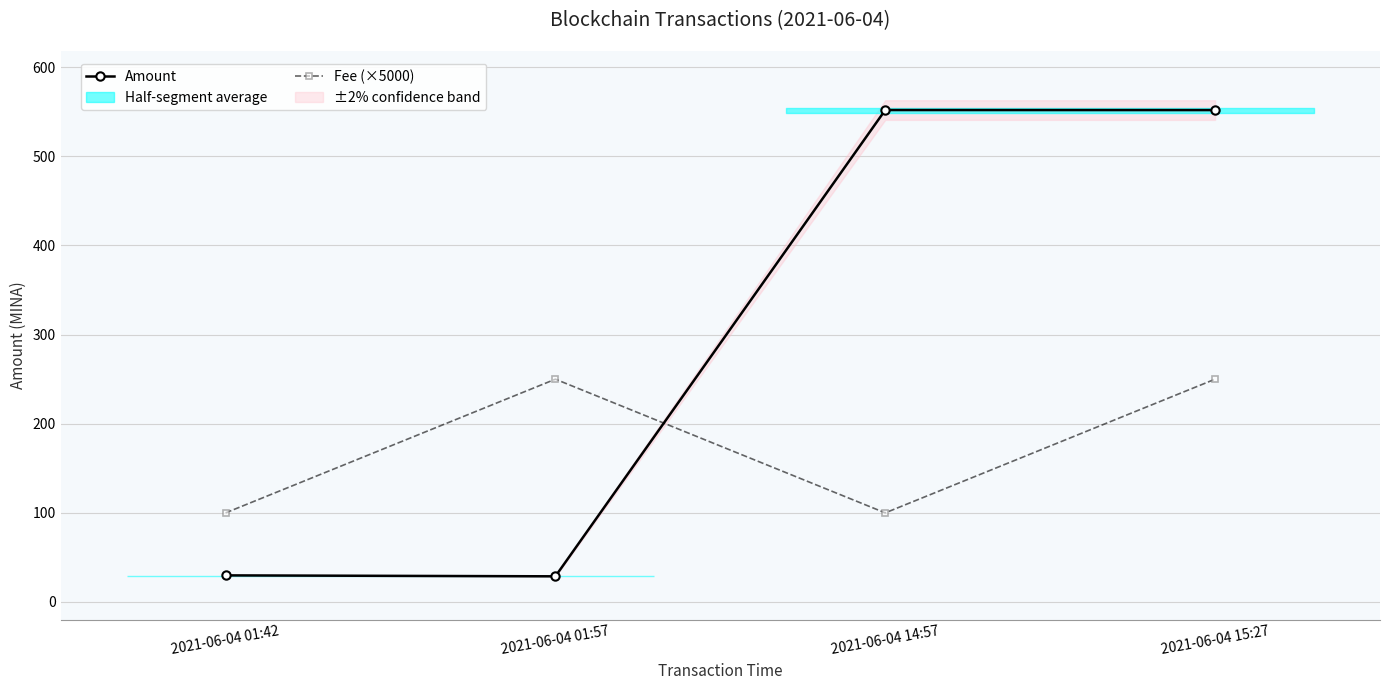

Where is the first local minimum for Fee (×5000)?

2021-06-04 14:57